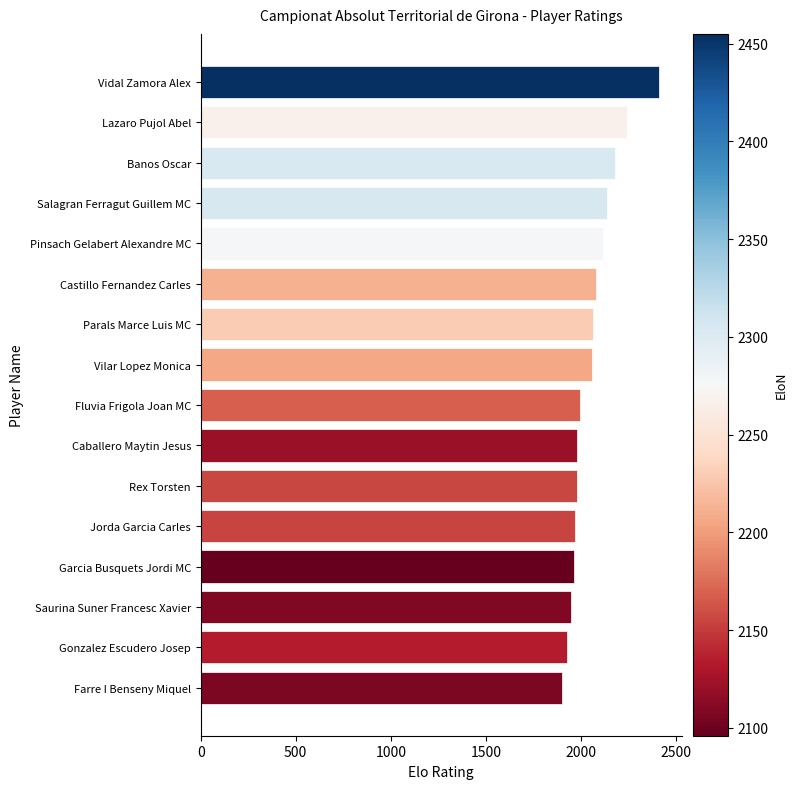

What is the approximate value at Fluvia Frigola Joan MC, to the nearest 100?

2000